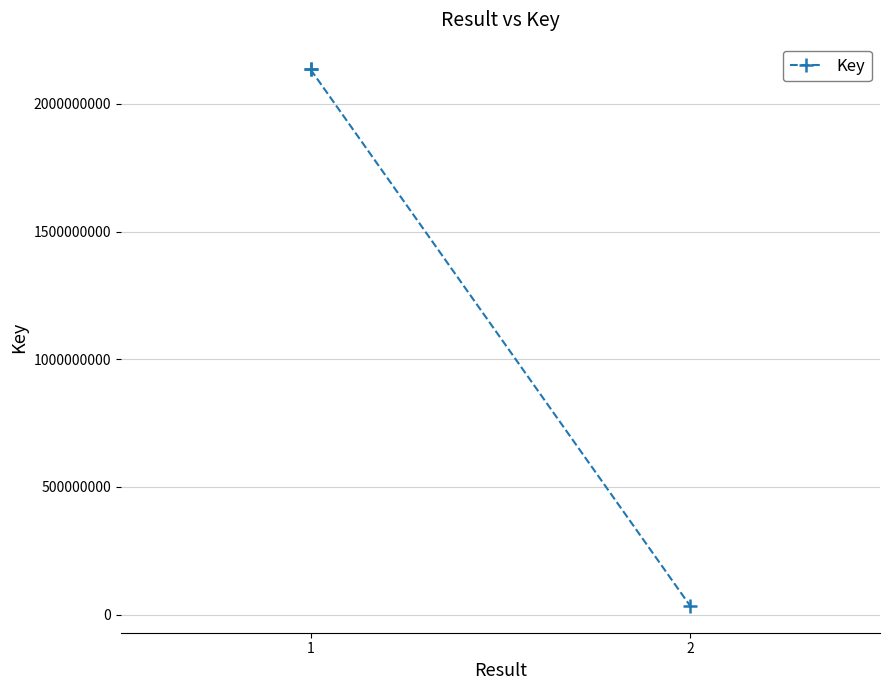

Which label corresponds to the largest value in the chart?

1